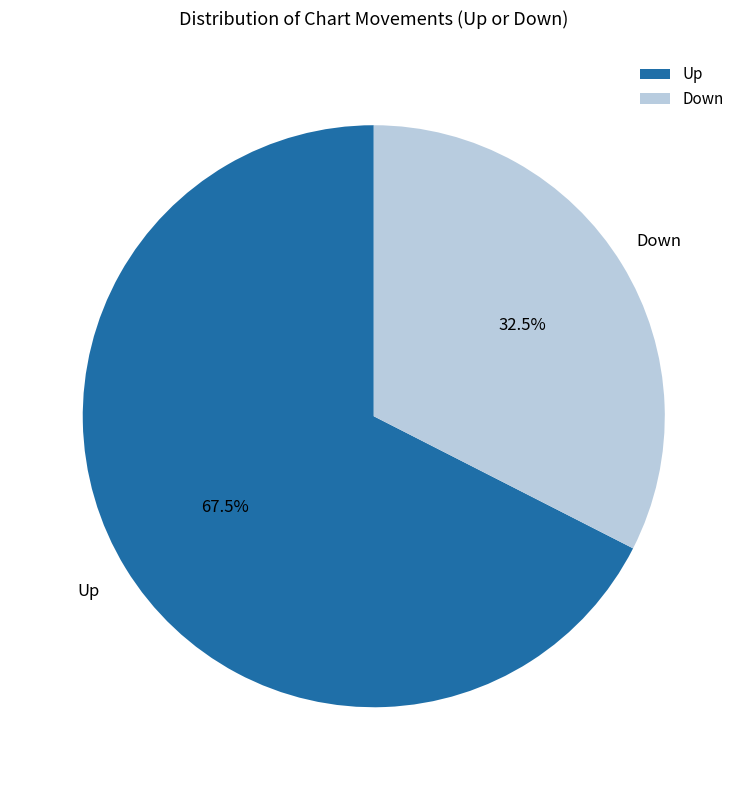

Is there any slice that represents more than half of the pie?

Yes